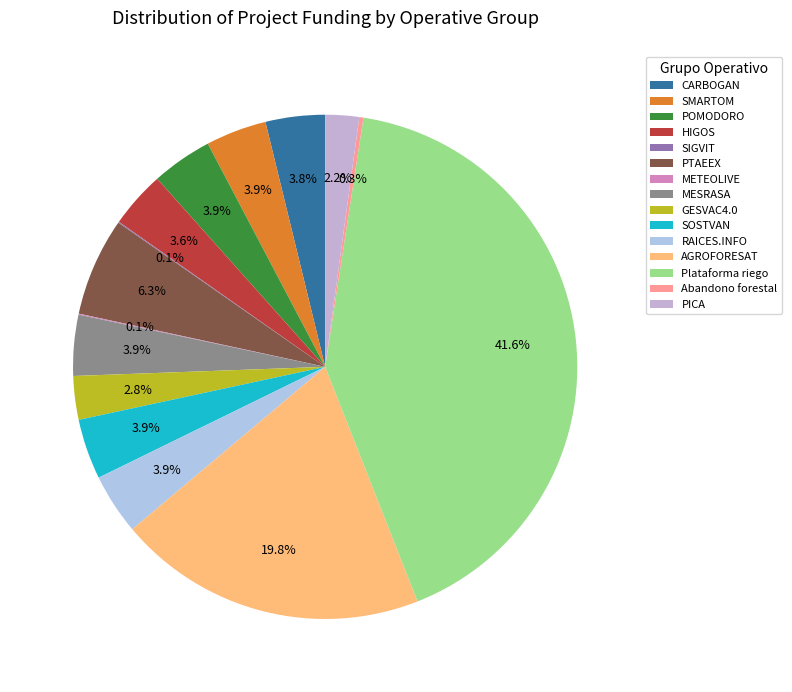

Is it true that RAICES.INFO is 4% of the pie?

True